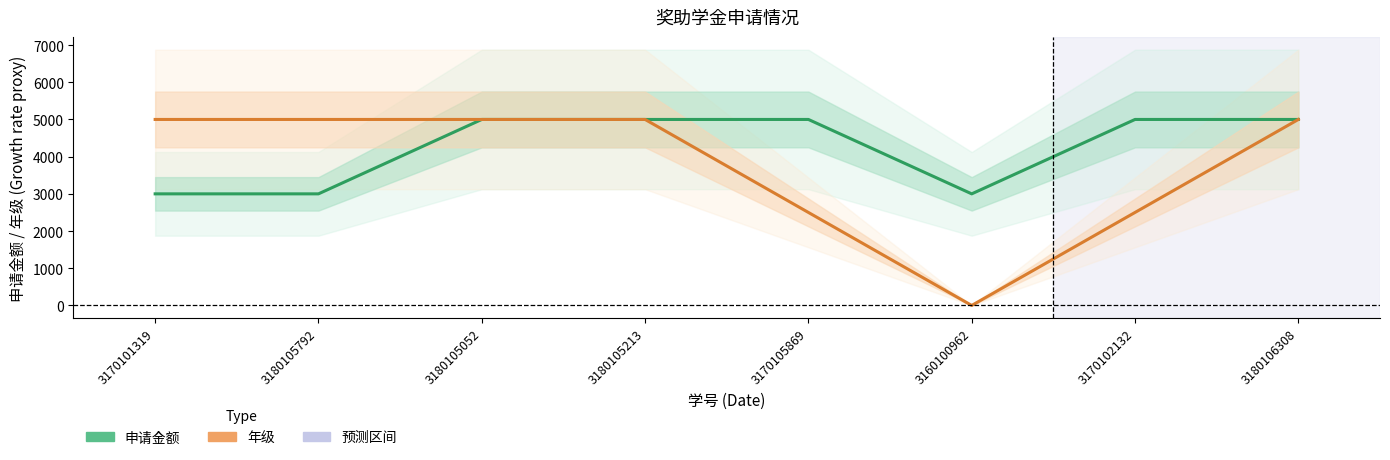

True or false: 申请金额 and 年级 intersect in this chart.

True